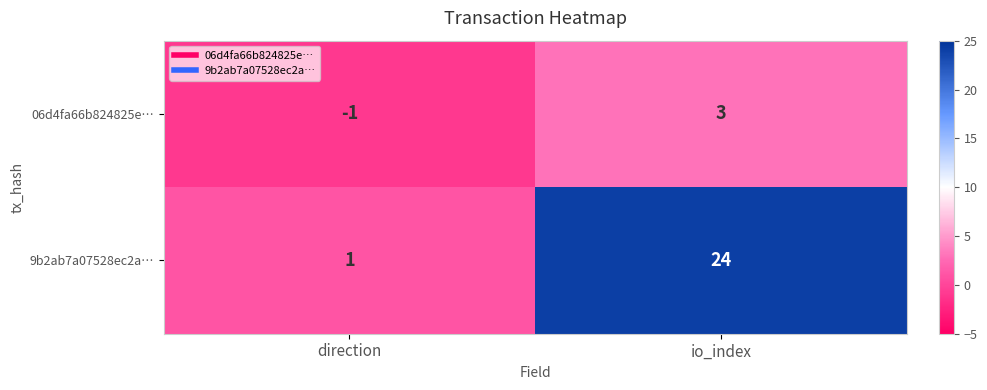

At direction, list the series in order from largest to smallest.

9b2ab7a07528ec2a…, 06d4fa66b824825e…